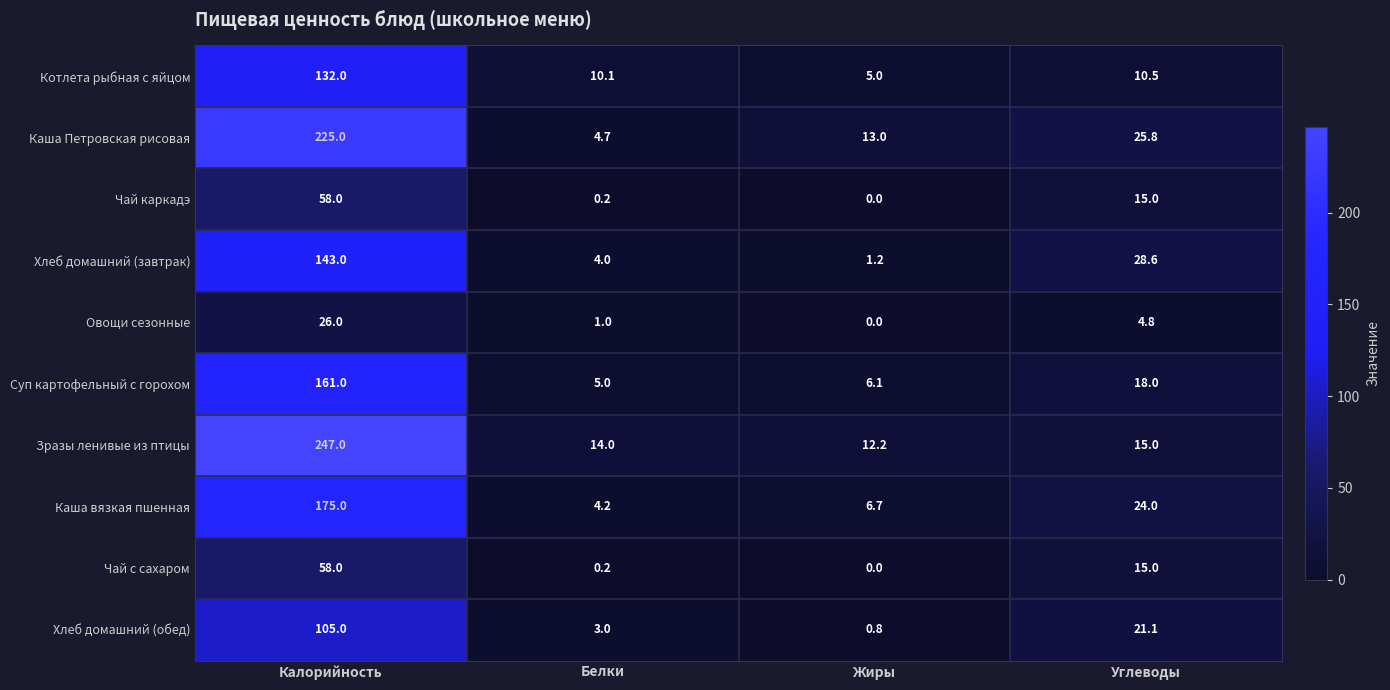

Which series has the widest spread of values?

Зразы ленивые из птицы